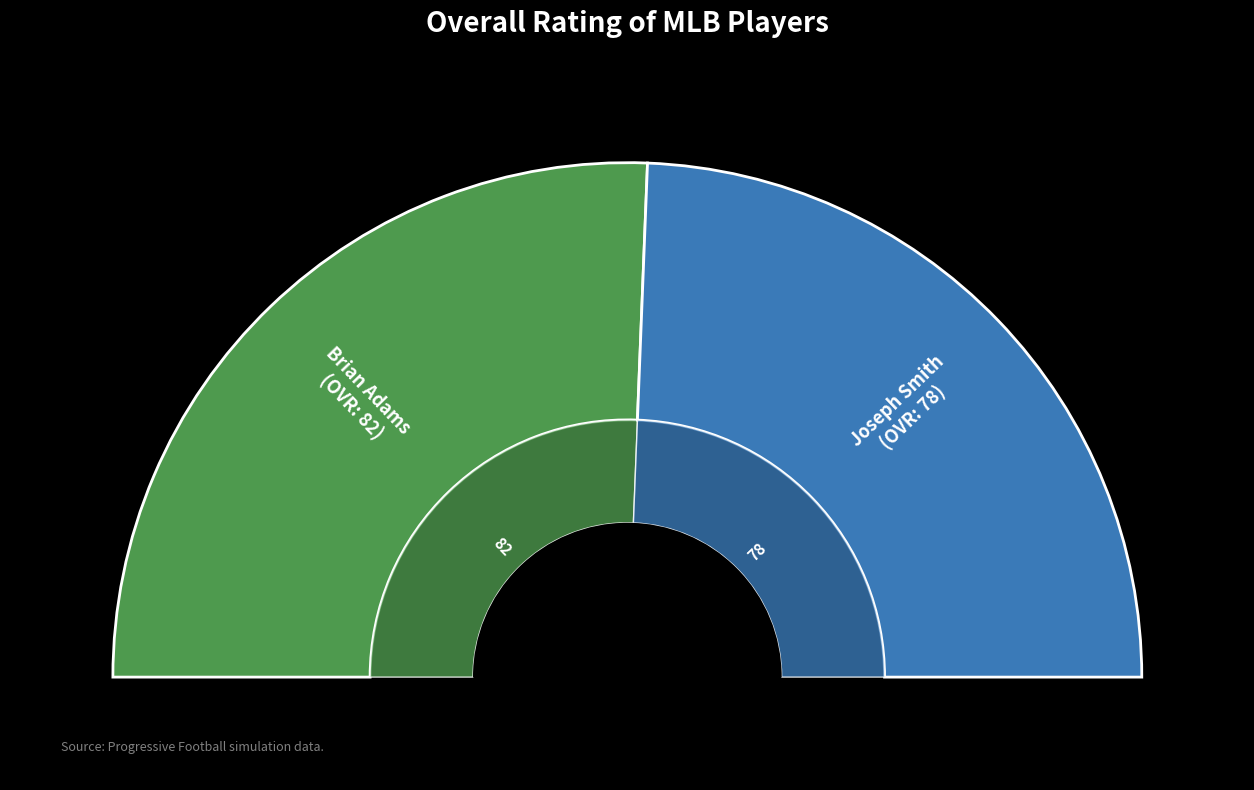

How many slices are in this pie chart?

2